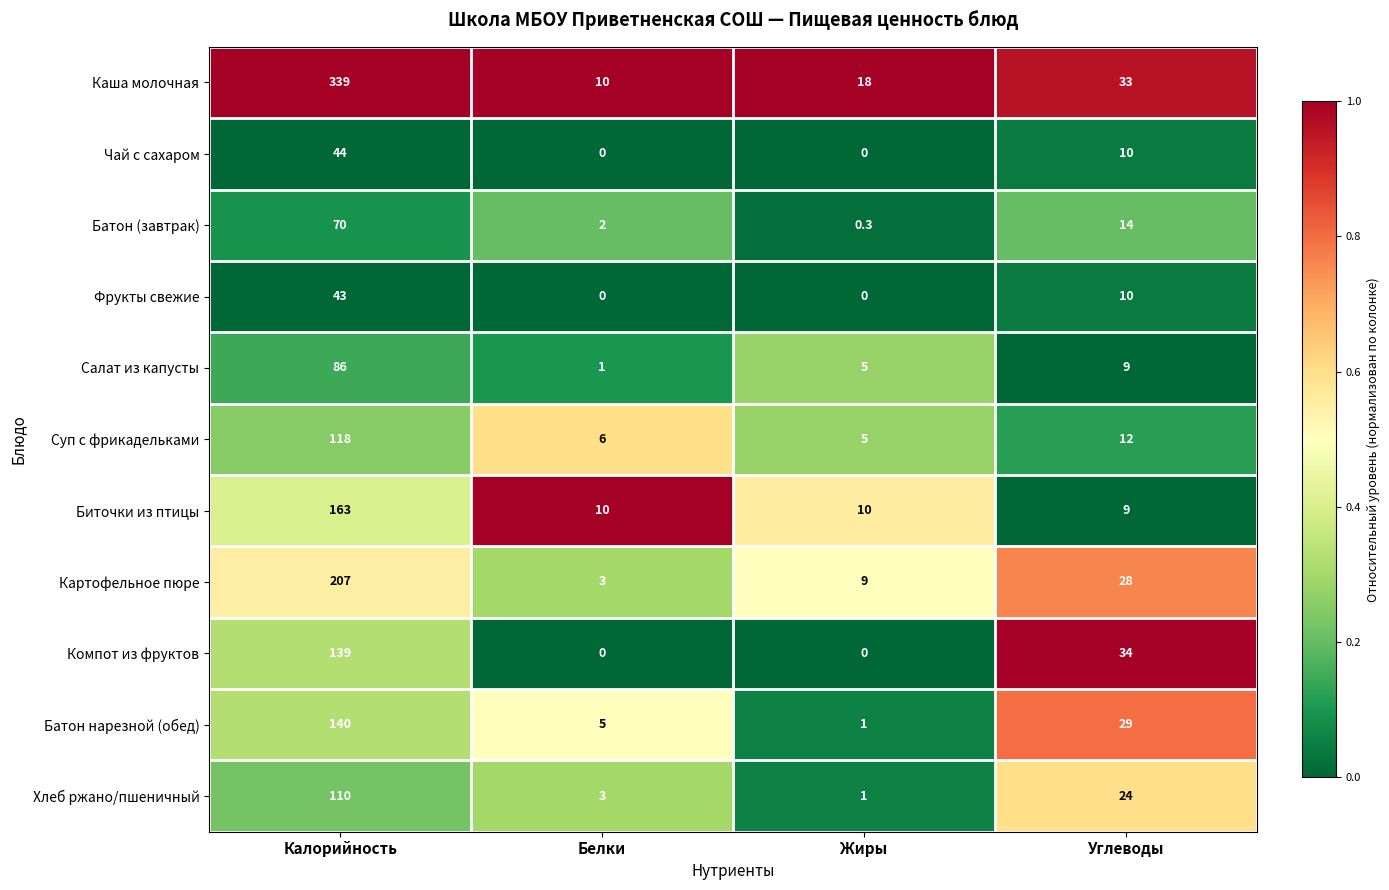

True or false: Каша молочная has a value of 519.0 at Калорийность.

False